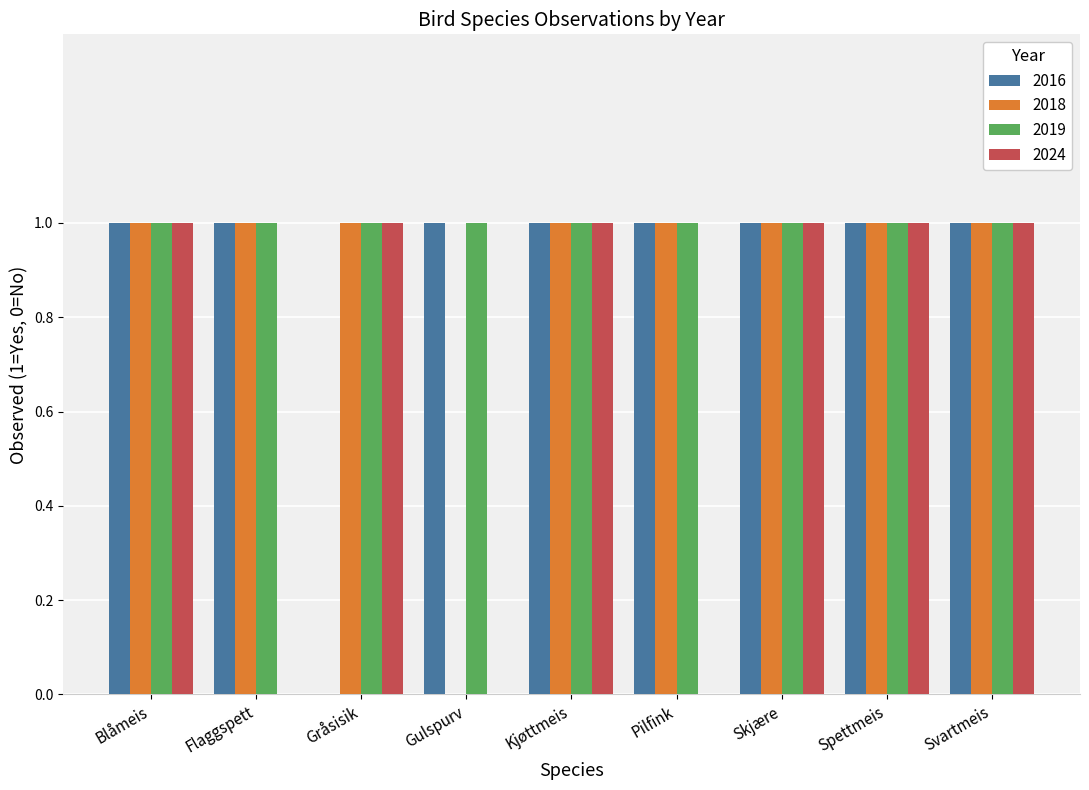

True or false: 2016 has a value of 0 at Gulspurv.

False